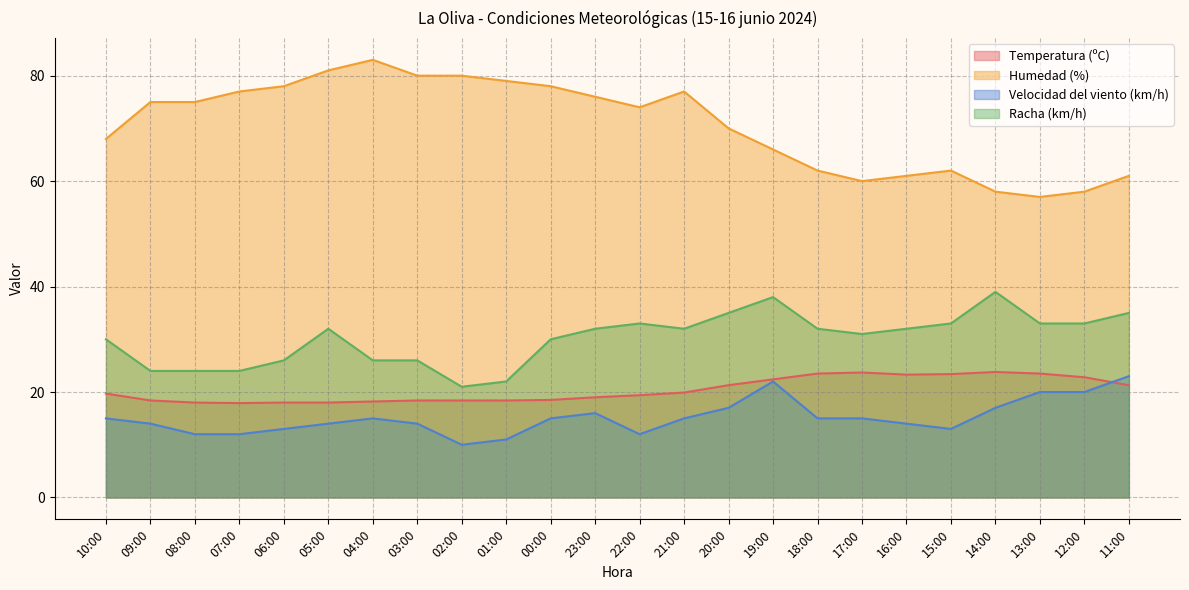

The Humedad (%) series shows 60.0 at 17:00. True or false?

True